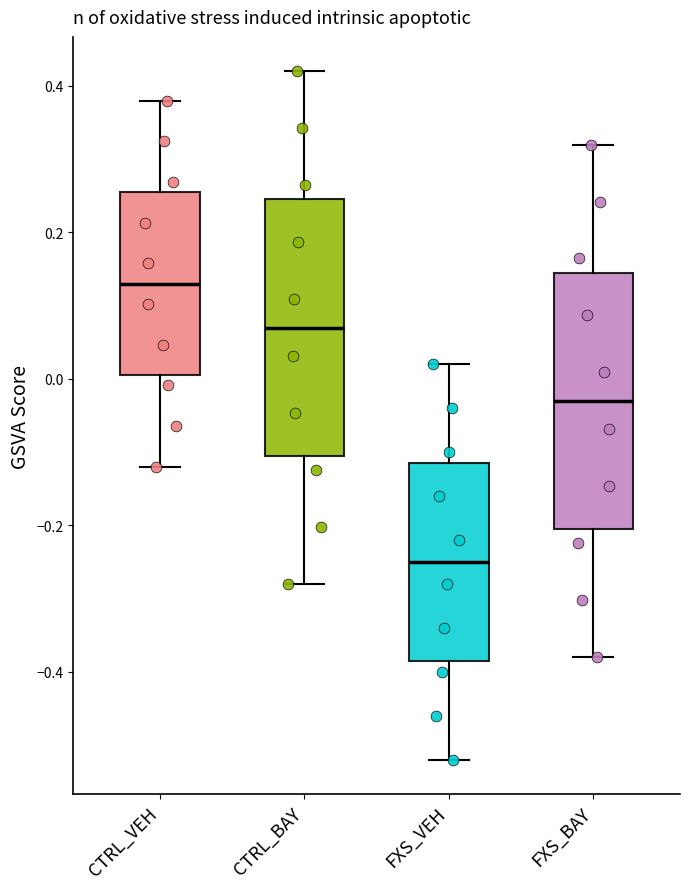

Reading left to right, transcribe this box plot: for each box, give where its median line is, the range the box spans, and where its two whiskers end, as read against the y-axis. The values are not printed on the chart, so give them approximately, as read against the axis.

CTRL_VEH: median 0.14, box 0.00 to 0.26, whiskers -0.12 to 0.38
CTRL_BAY: median 0.08, box -0.10 to 0.24, whiskers -0.28 to 0.42
FXS_VEH: median -0.24, box -0.38 to -0.12, whiskers -0.52 to 0.02
FXS_BAY: median -0.02, box -0.20 to 0.14, whiskers -0.38 to 0.32